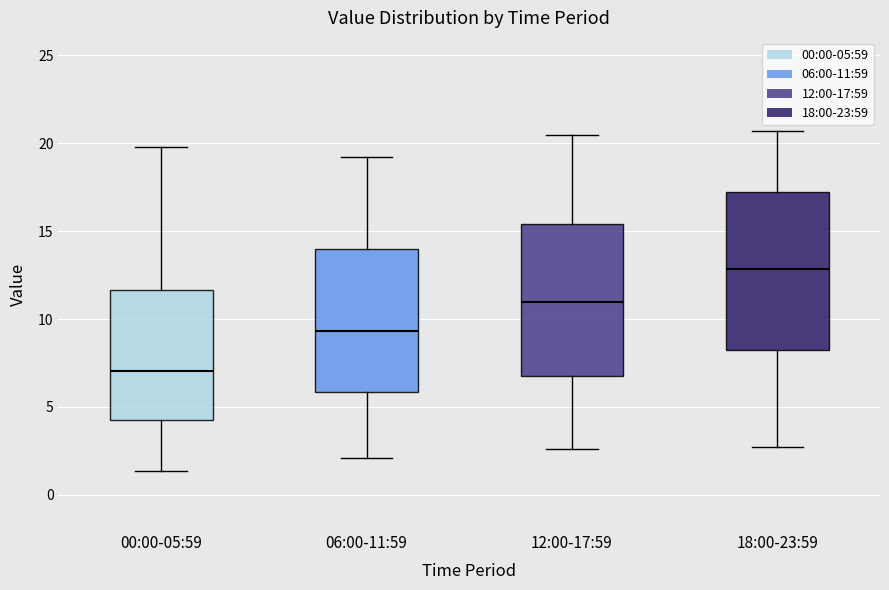

Reading left to right, transcribe this box plot: for each box, give where its median line is, the range the box spans, and where its two whiskers end, as read against the y-axis. The values are not printed on the chart, so give them approximately, as read against the axis.

00:00-05:59: median 7.0, box 4.5 to 11.5, whiskers 1.5 to 20.0
06:00-11:59: median 9.5, box 6.0 to 14.0, whiskers 2.0 to 19.0
12:00-17:59: median 11.0, box 7.0 to 15.5, whiskers 2.5 to 20.5
18:00-23:59: median 13.0, box 8.0 to 17.0, whiskers 2.5 to 20.5